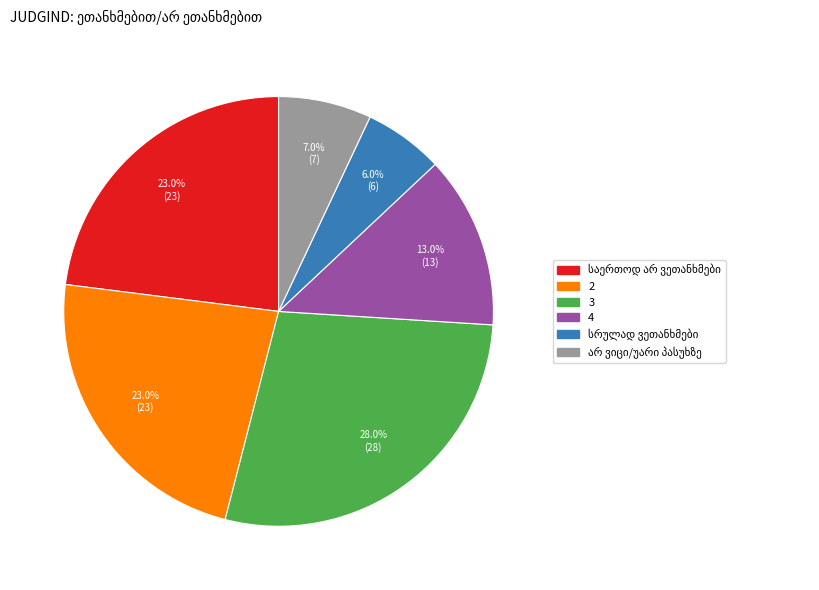

What portion of the pie excludes 4?

87.0%